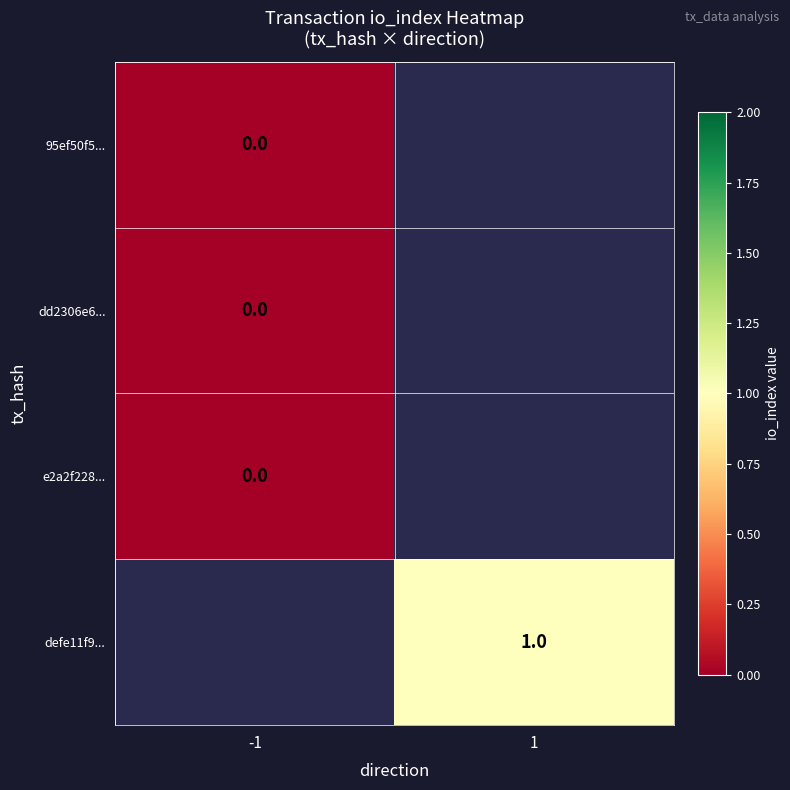

The defe11f9... series shows 1.0 at 1. True or false?

True